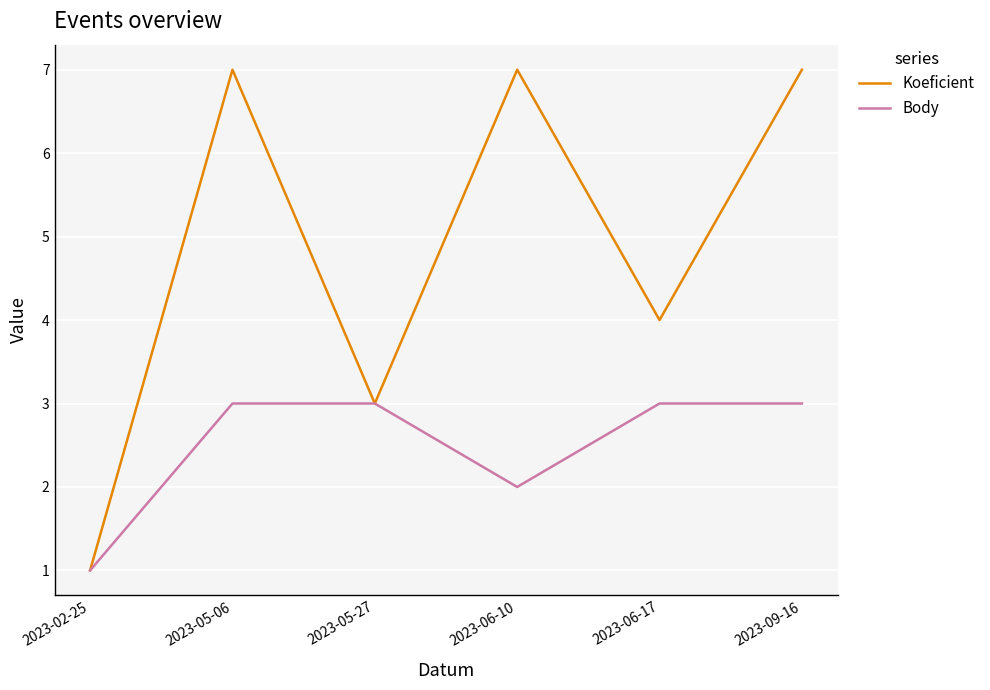

The Body series shows 4 at 2023-05-27. True or false?

False